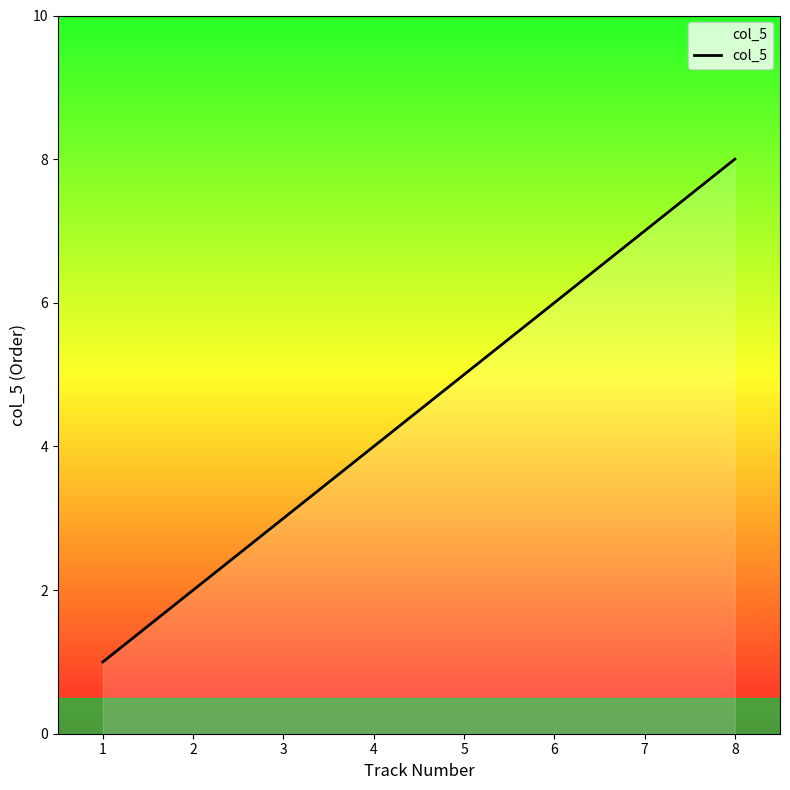

What is the difference between the second highest and minimum values?

6